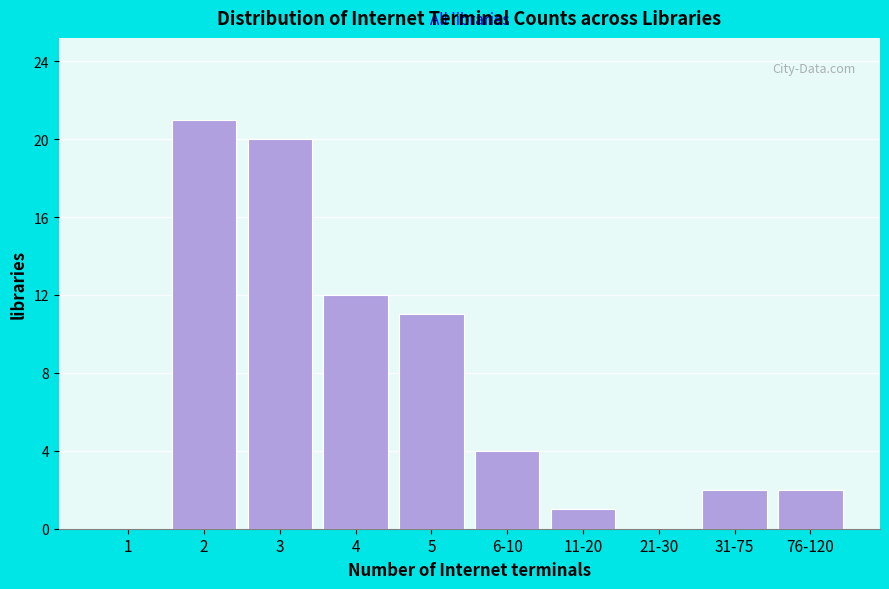

Reading left to right, transcribe all the data shown in this chart.

1=0	2=21	3=20	4=12	5=11	6-10=4	11-20=1	21-30=0	31-75=2	76-120=2